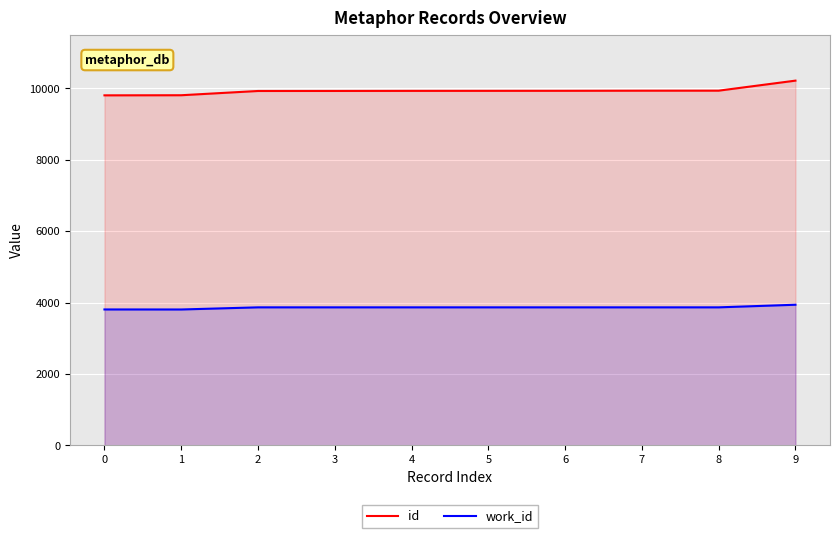

Is it true that id equals 6119 at 8?

False